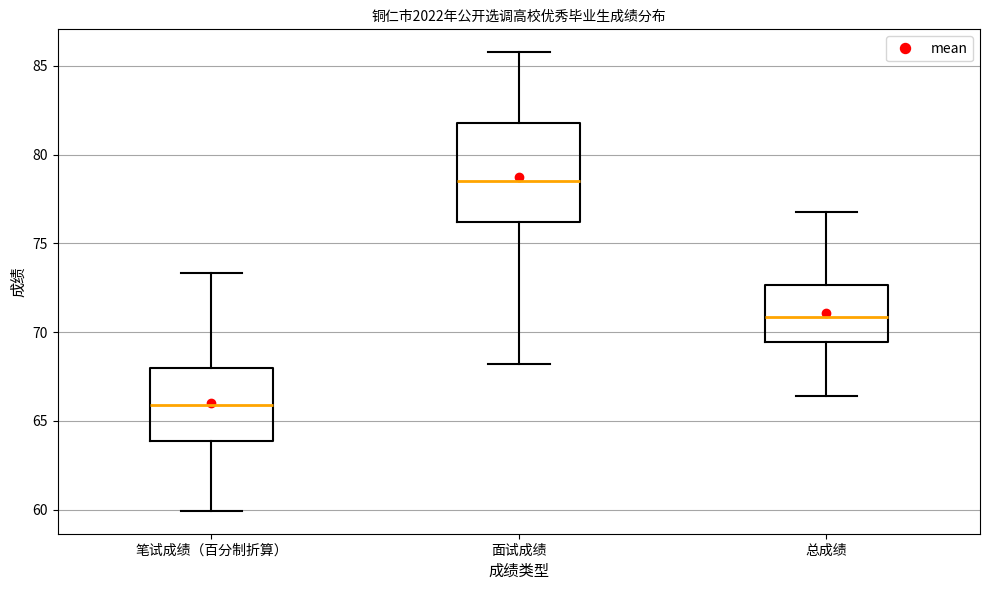

Which box has the lowest median line?

笔试成绩（百分制折算）